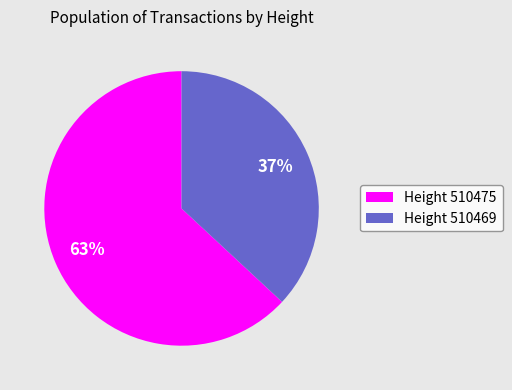

How many segments does this pie chart have?

2